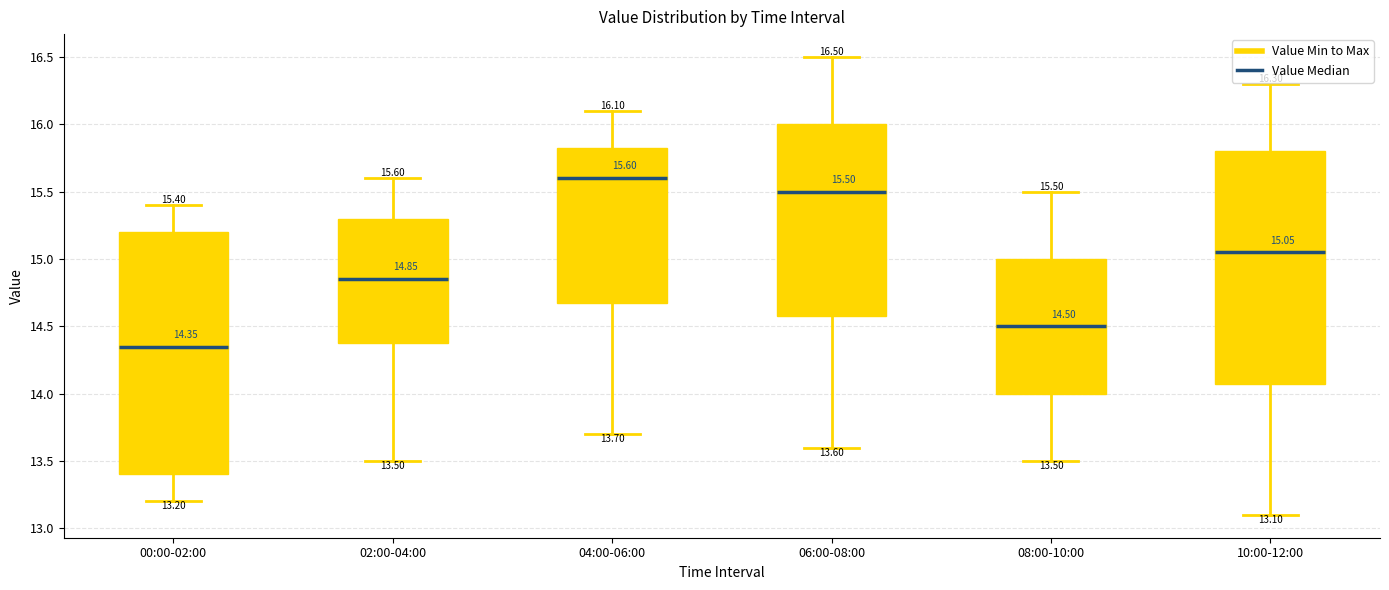

Comparing the boxes themselves (not the whiskers), which one is the tallest?

00:00-02:00